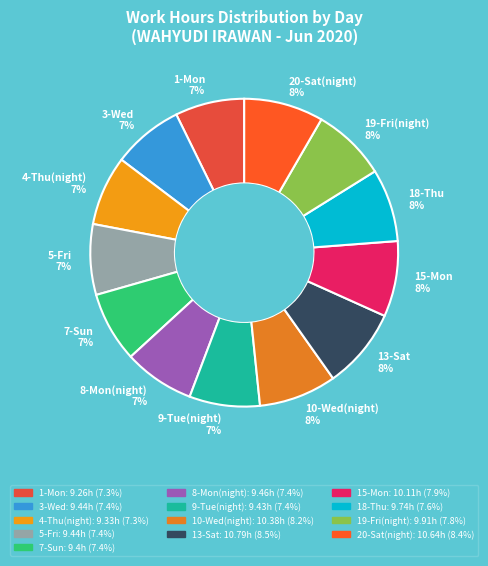

Count the number of slices in the pie.

13